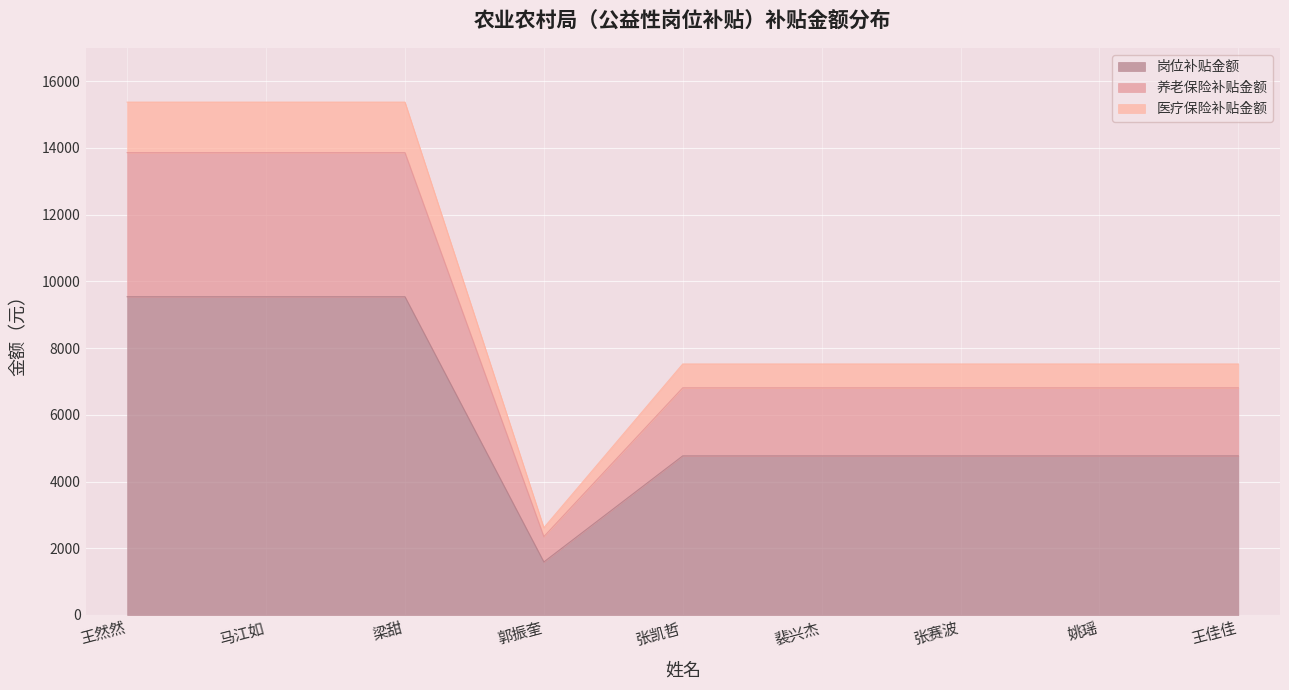

The value of 养老保险补贴金额 at 王然然 is 6415. True or false?

False